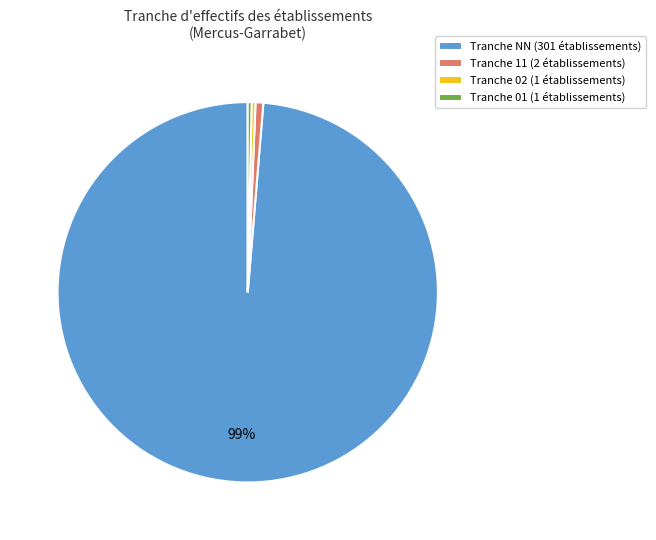

To the nearest percent, what is the average slice percentage?

25%